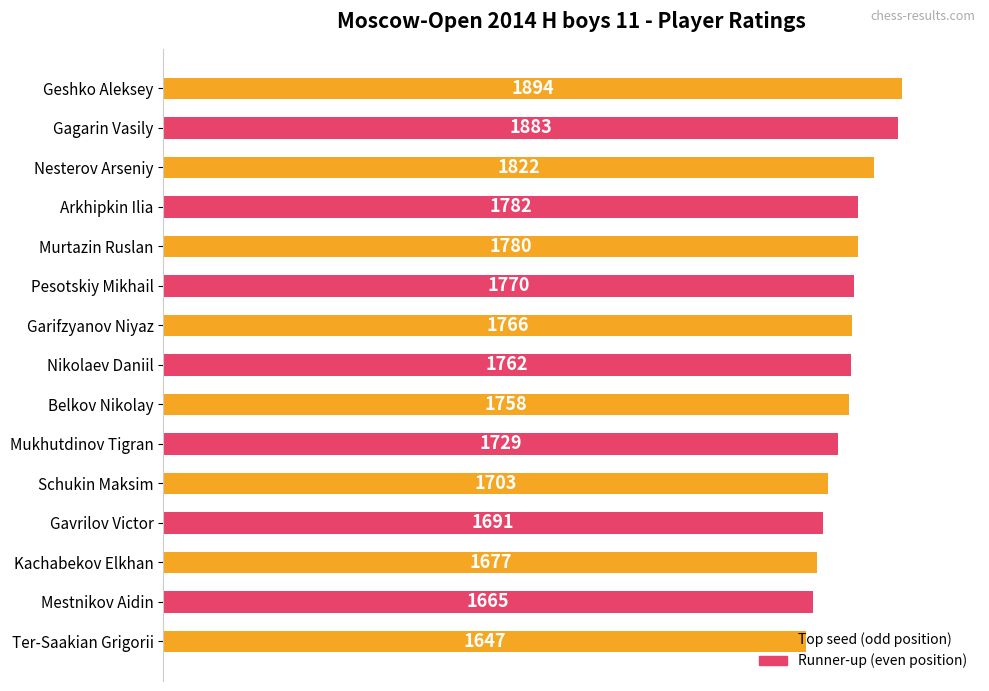

What is the ratio of the value at Mukhutdinov Tigran to the value at Geshko Aleksey?

0.9